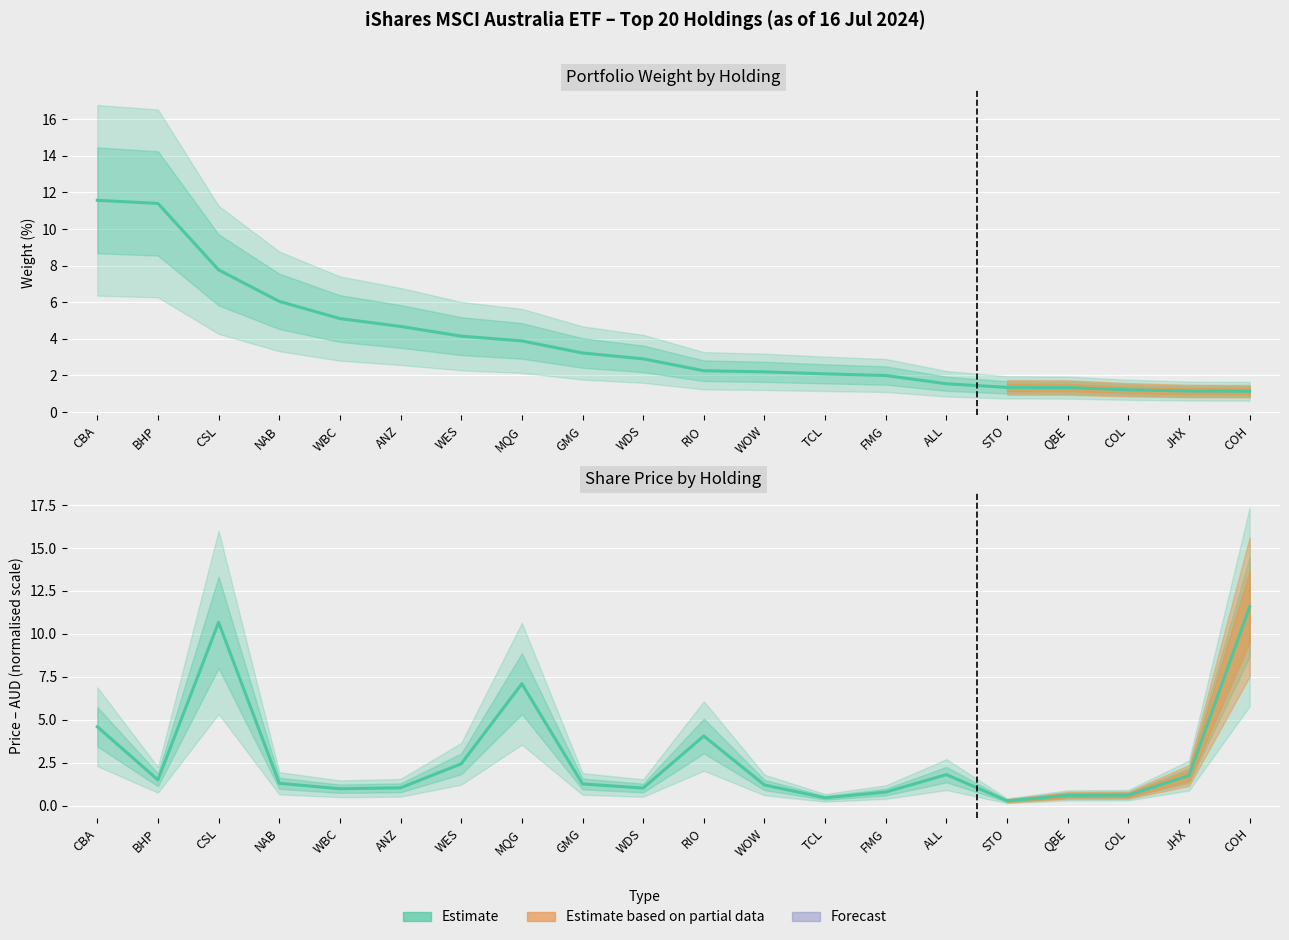

List the series in order of their overall mean, highest first.

Weight (%), Price (AUD, normalised)